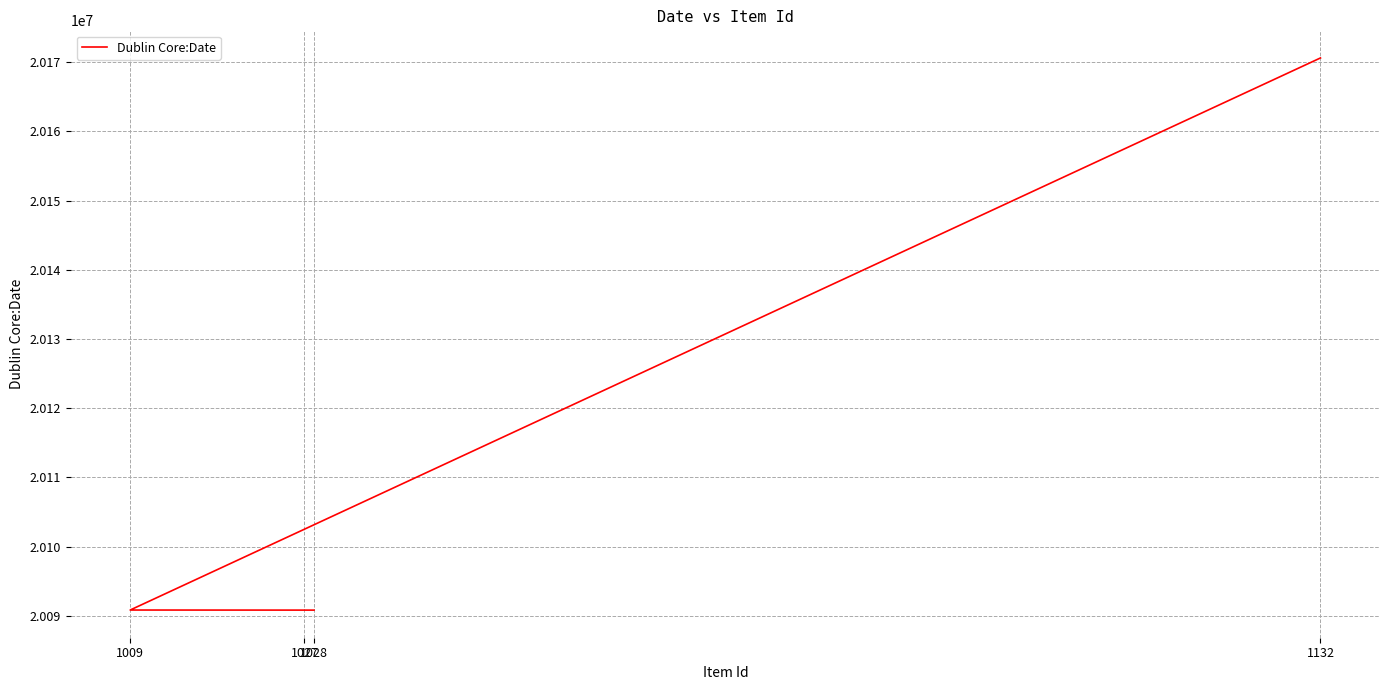

Which has a higher value, 1027 or 1028?

1027